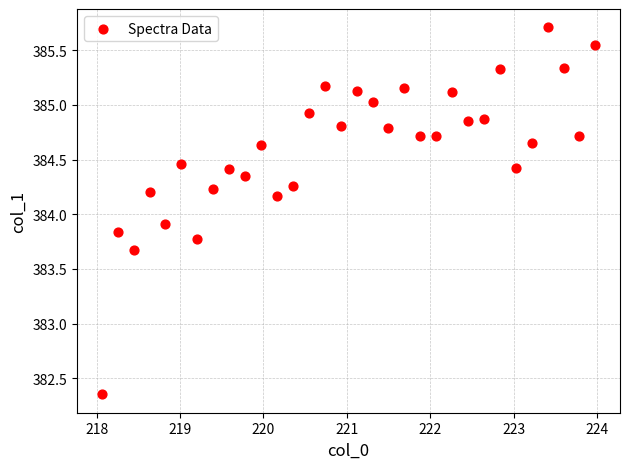

What Y value in the scatter plot is closest to 384?

383.9